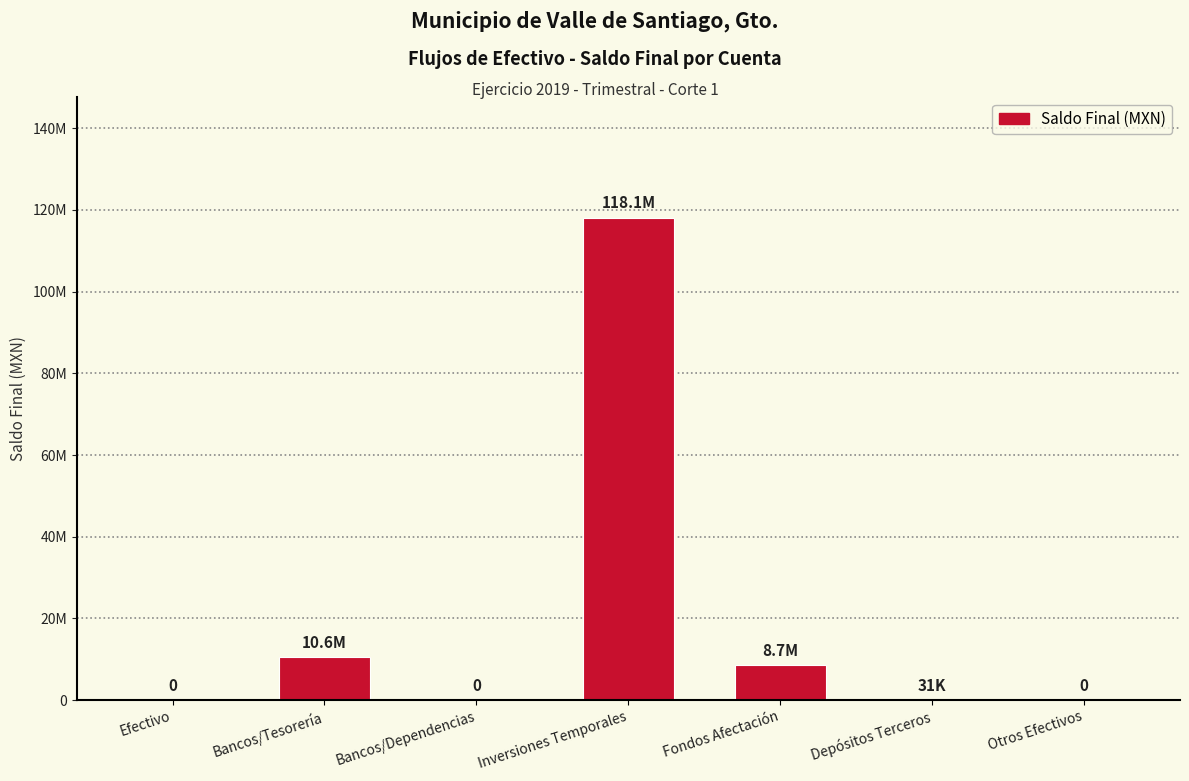

How many values are below 30957?

3